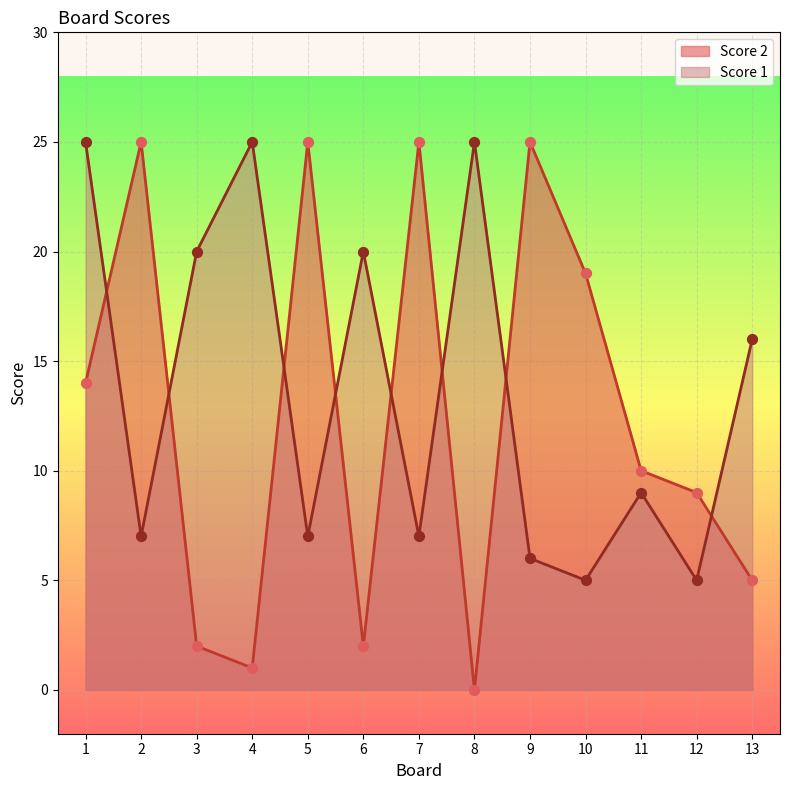

At which category is the sum across all series the highest?

1